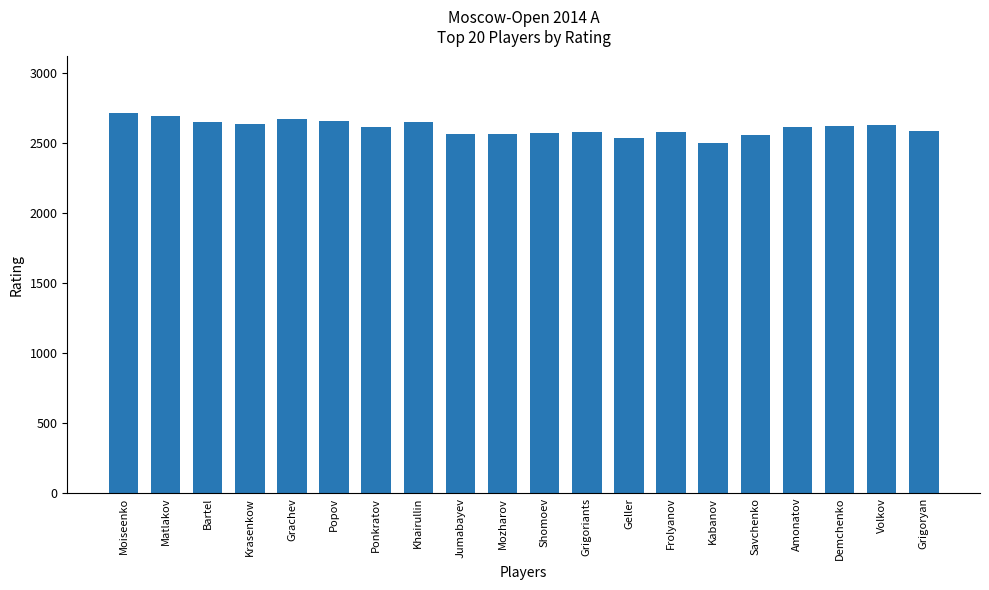

Is it true that the value at Bartel is 3693?

False